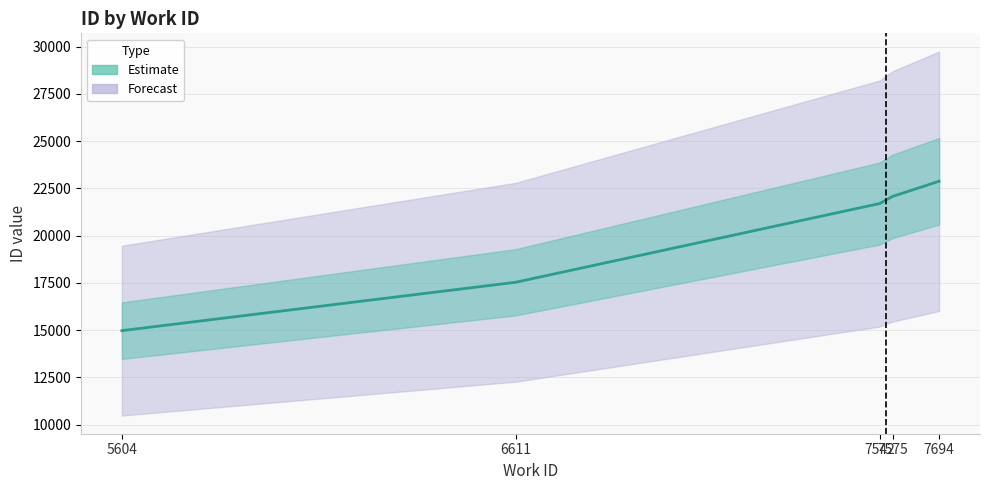

Between 5604 and 6611, which is larger?

6611